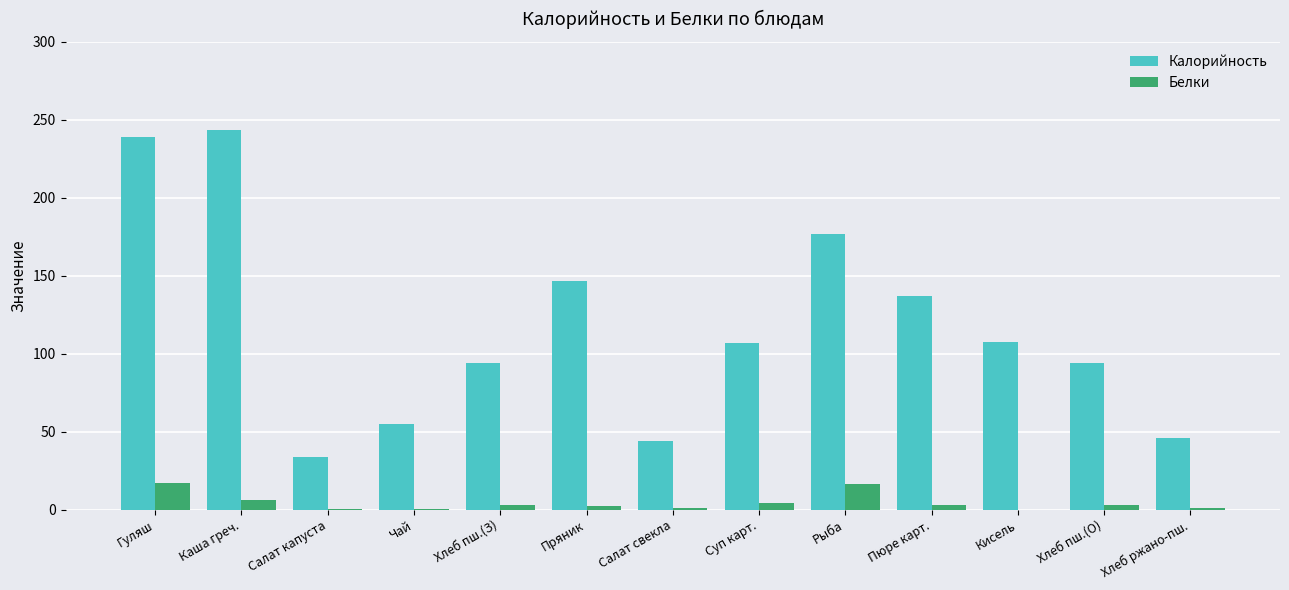

Is the value of Калорийность at Пюре карт. greater than the value of Белки at Хлеб пш.(З)?

Yes